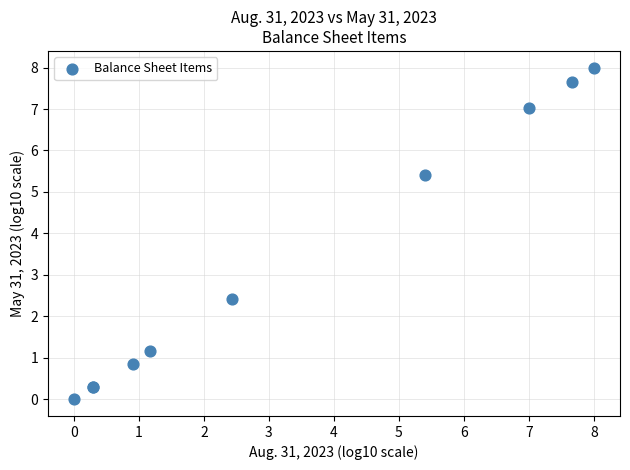

What Y value in the scatter plot is closest to 4?

5.4